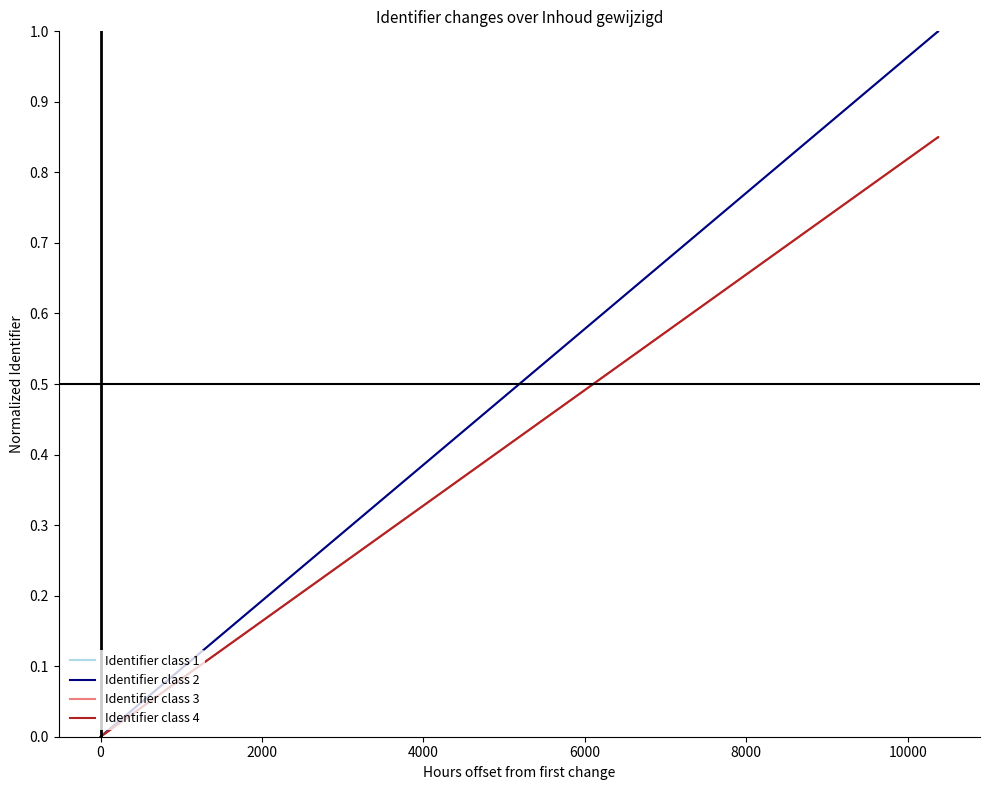

At how many categories does at least one series exceed 0?

4